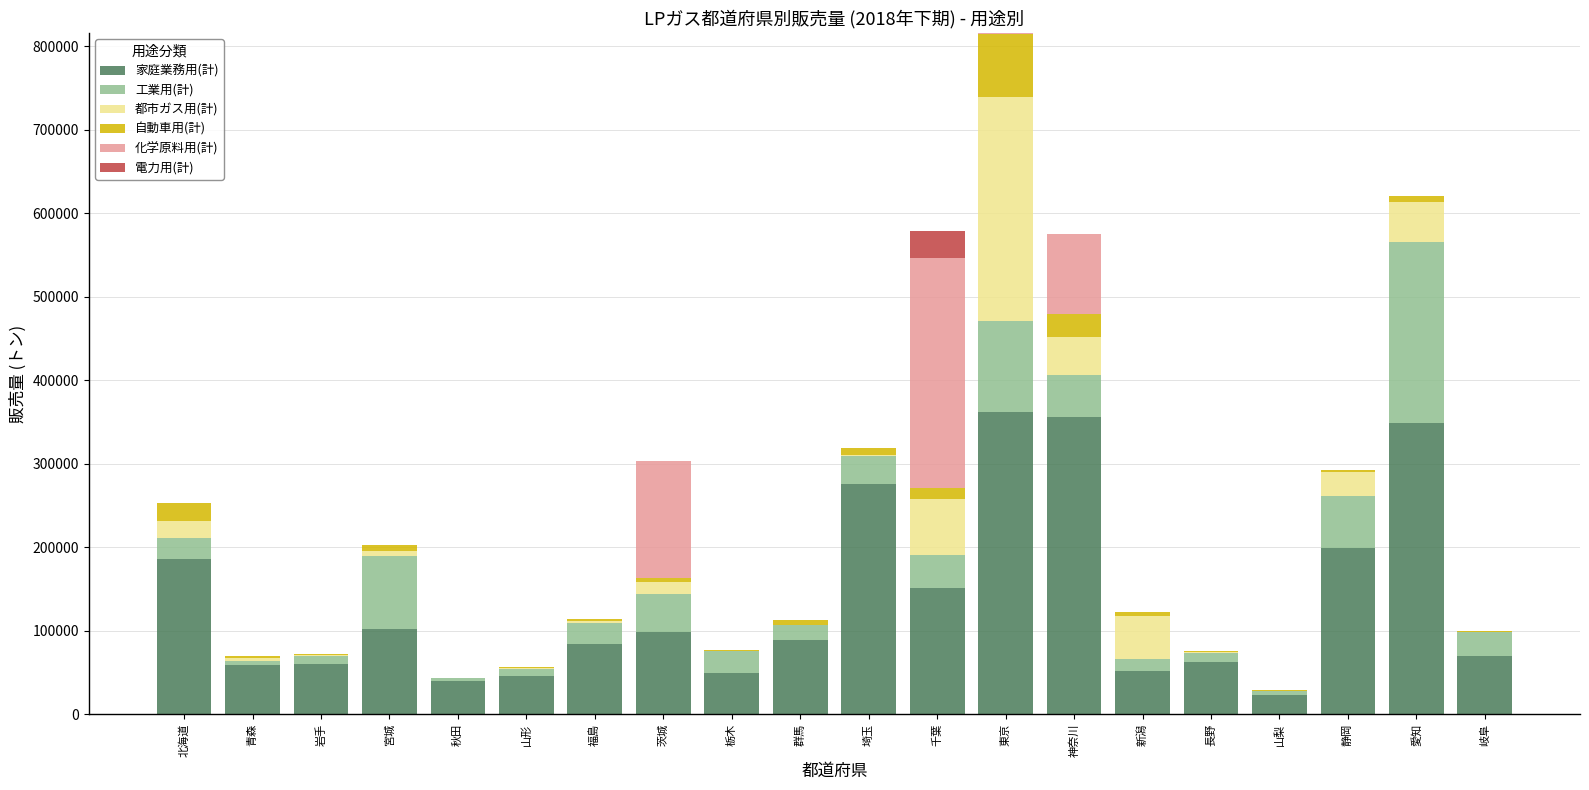

What is the sum of all 家庭業務用(計) values?

2716979